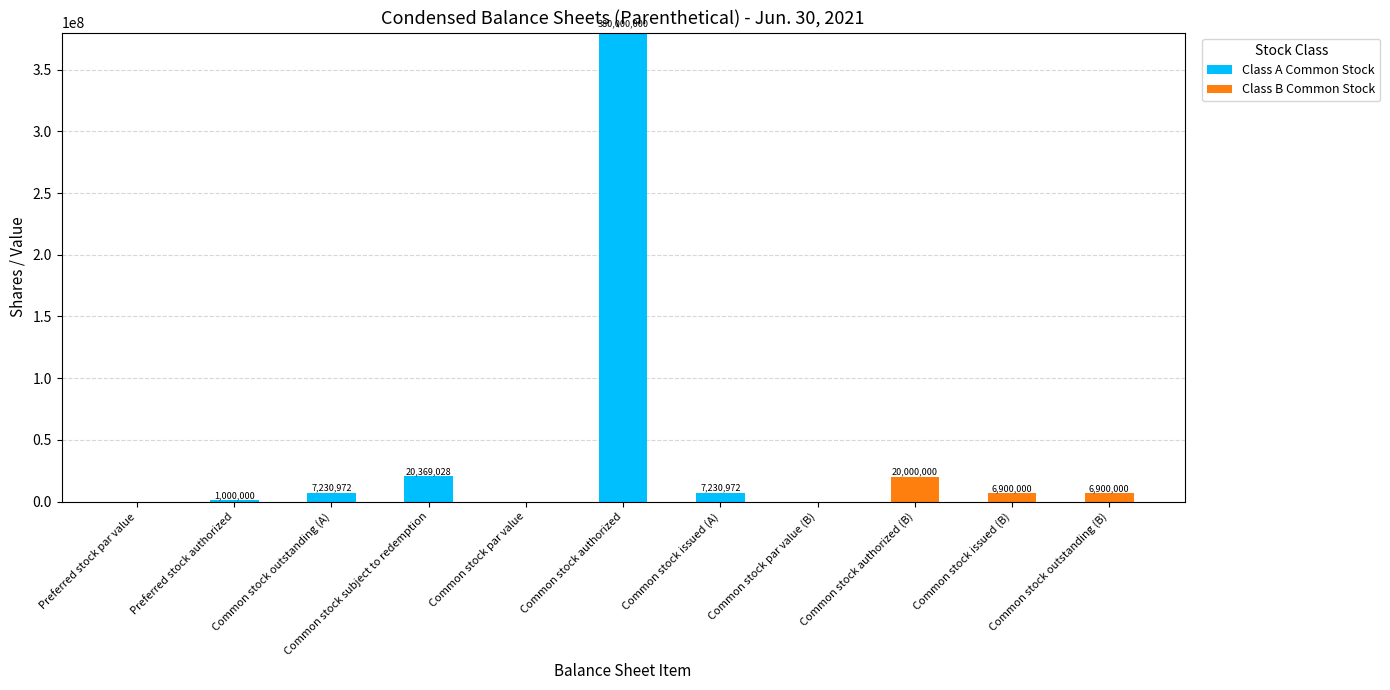

Are the bars grouped side by side (vs. stacked)?

No